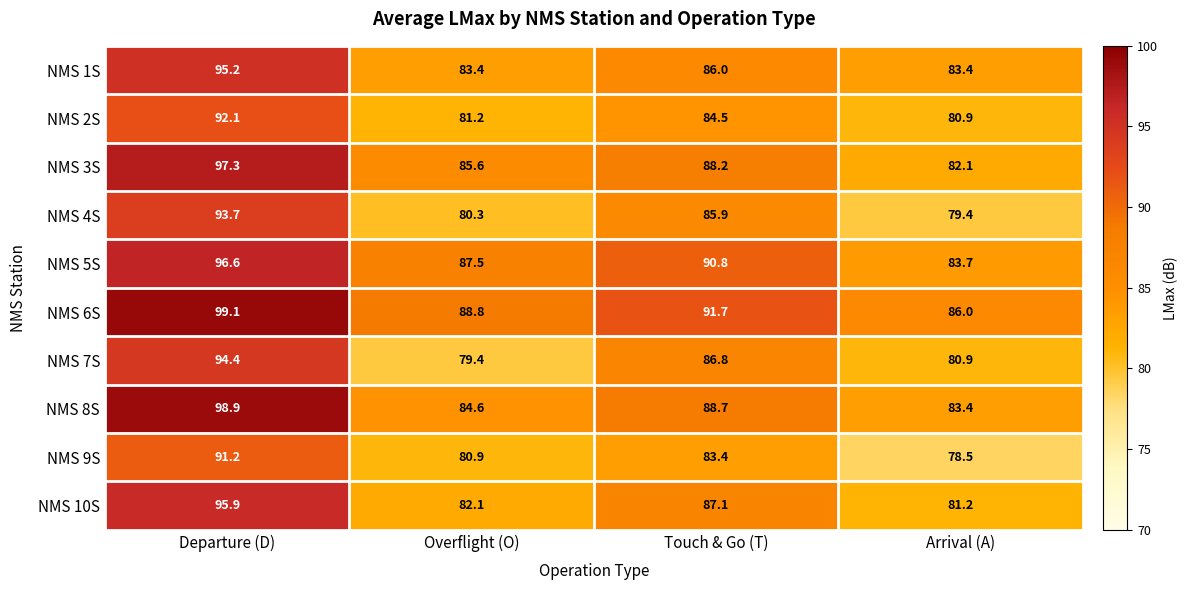

What is the average value of the NMS 6S series?

91.4